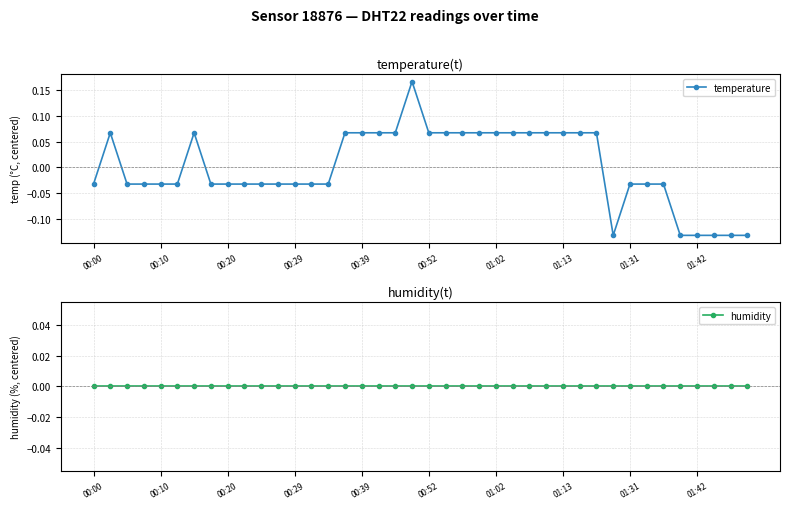

The temperature series shows -0.0 at 13. True or false?

True